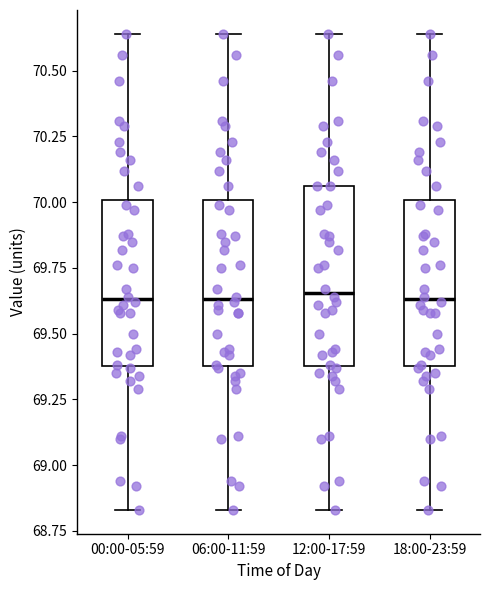

Reading left to right, transcribe this box plot: for each box, give where its median line is, the range the box spans, and where its two whiskers end, as read against the y-axis. The values are not printed on the chart, so give them approximately, as read against the axis.

00:00-05:59: median 69.65, box 69.40 to 70.00, whiskers 68.85 to 70.65
06:00-11:59: median 69.65, box 69.40 to 70.00, whiskers 68.85 to 70.65
12:00-17:59: median 69.65, box 69.40 to 70.05, whiskers 68.85 to 70.65
18:00-23:59: median 69.65, box 69.40 to 70.00, whiskers 68.85 to 70.65